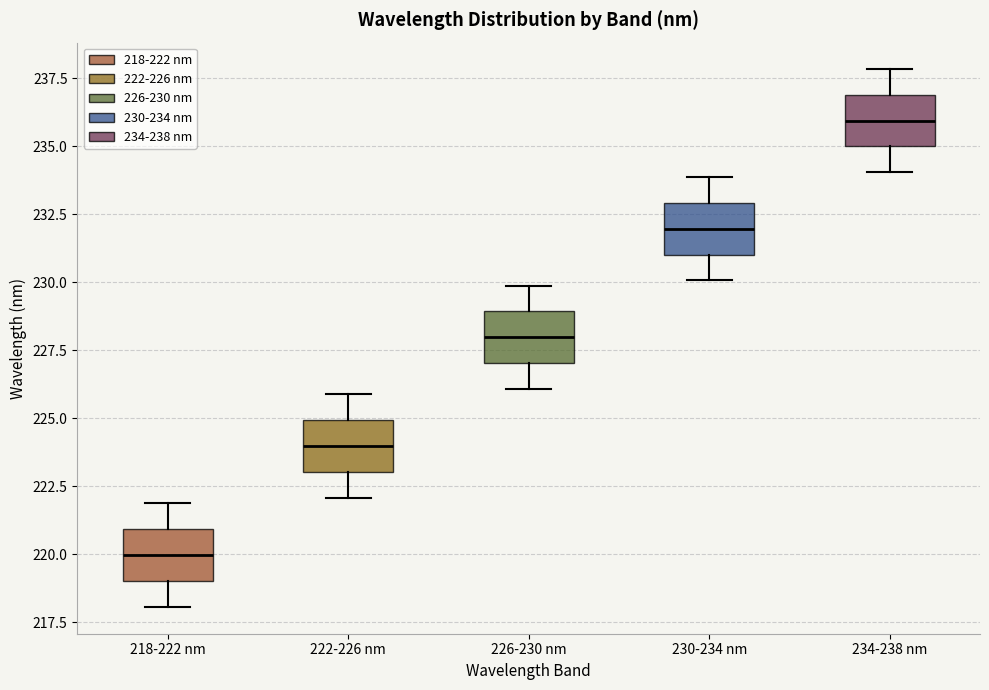

Reading left to right, read every box against the y-axis: the position of its median line, the range the box covers, and the ends of its whiskers. The values are not printed on the chart, so give them approximately, as read against the axis.

218-222 nm: median 220, box 219 to 221, whiskers 218 to 222
222-226 nm: median 224, box 223 to 225, whiskers 222 to 226
226-230 nm: median 228, box 227 to 229, whiskers 226 to 230
230-234 nm: median 232, box 231 to 233, whiskers 230 to 234
234-238 nm: median 236, box 235 to 237, whiskers 234 to 238